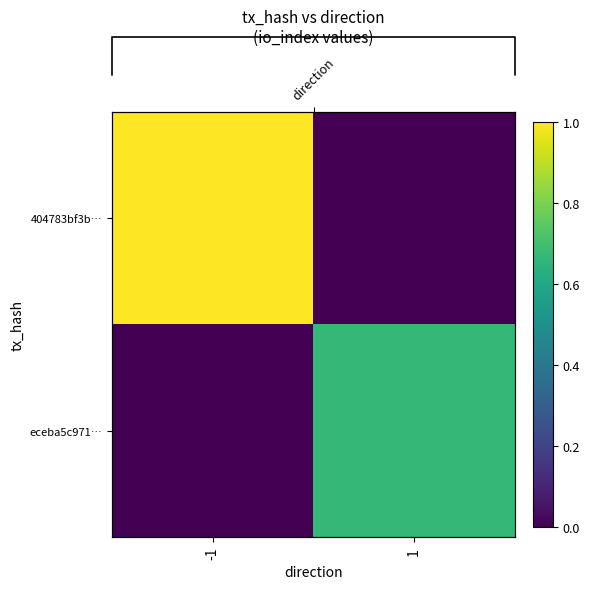

The eceba5c971… series shows 0.7 at 1. True or false?

True